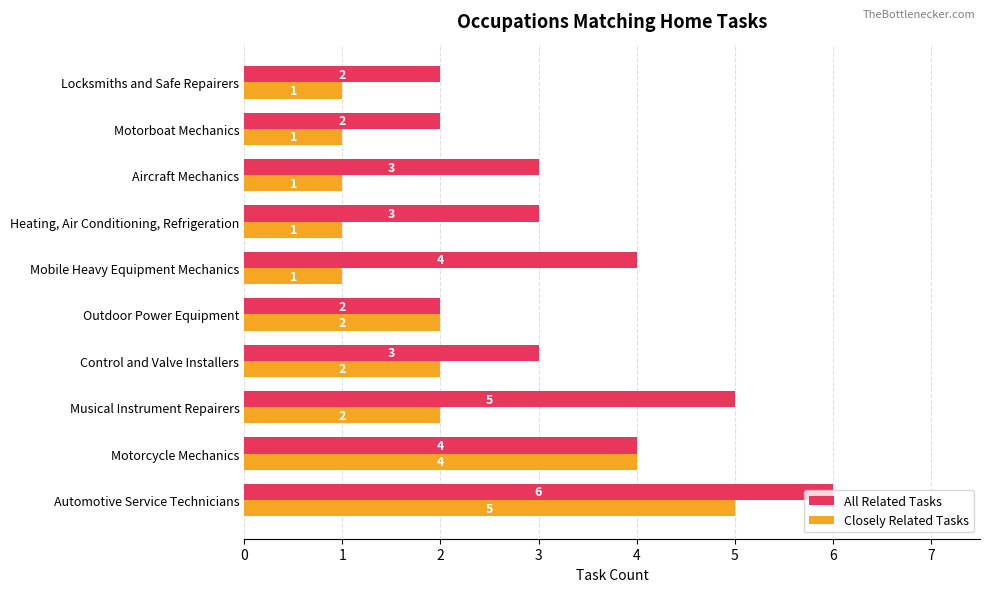

What is the total value across all series at Outdoor Power Equipment?

4